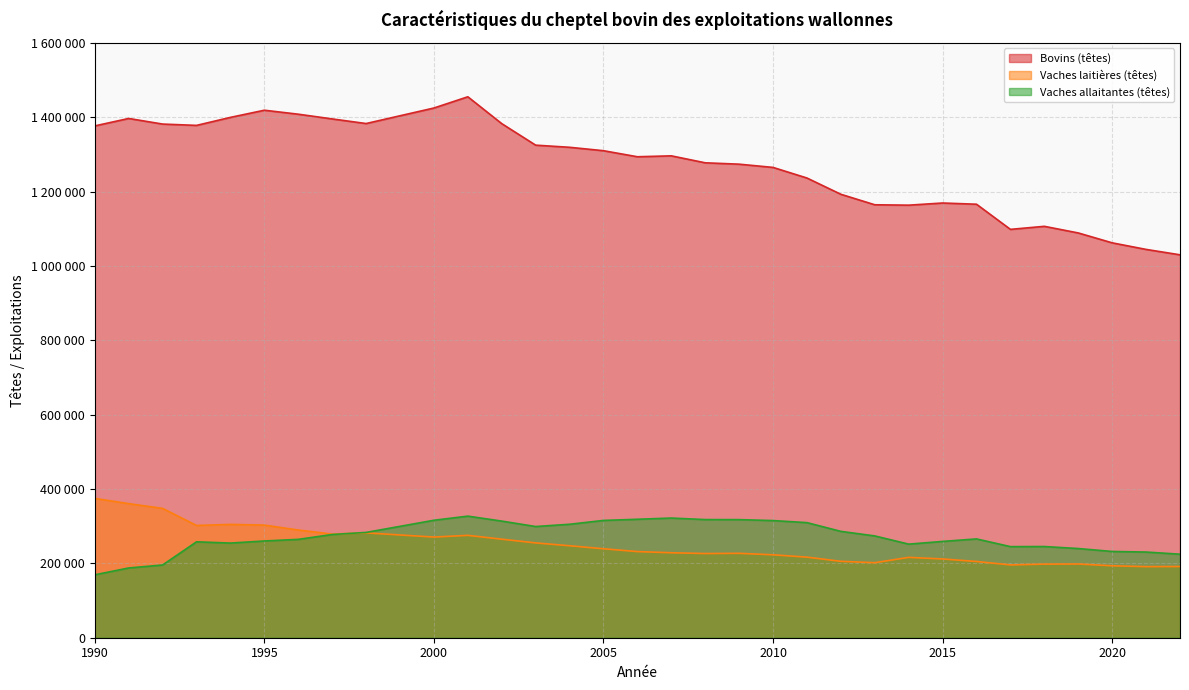

Where is the first local minimum for Vaches allaitantes (têtes)?

1994